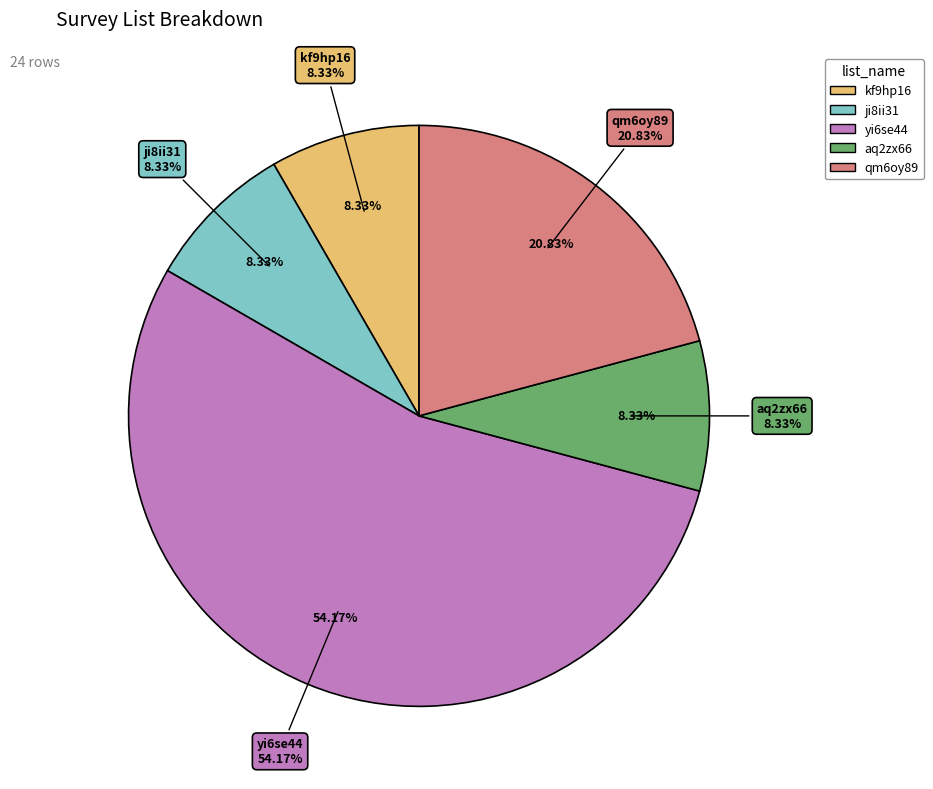

What is the change in value from kf9hp16 to yi6se44?

+11